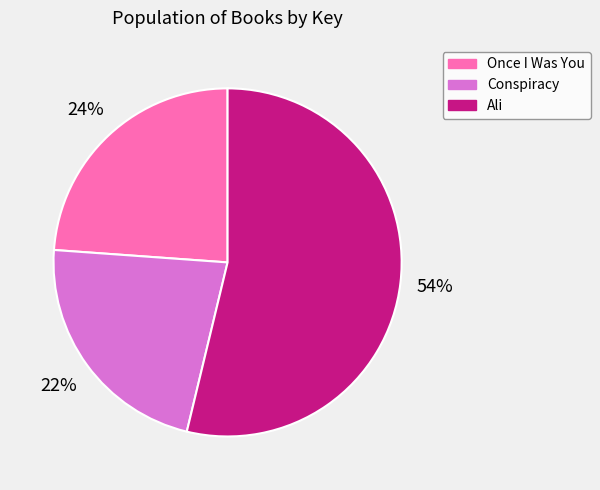

To the nearest percent, what is the average slice percentage?

33%